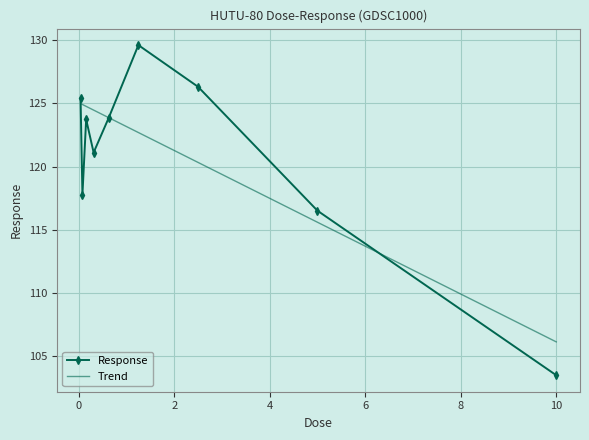

Which series has the largest range (max minus min)?

Response